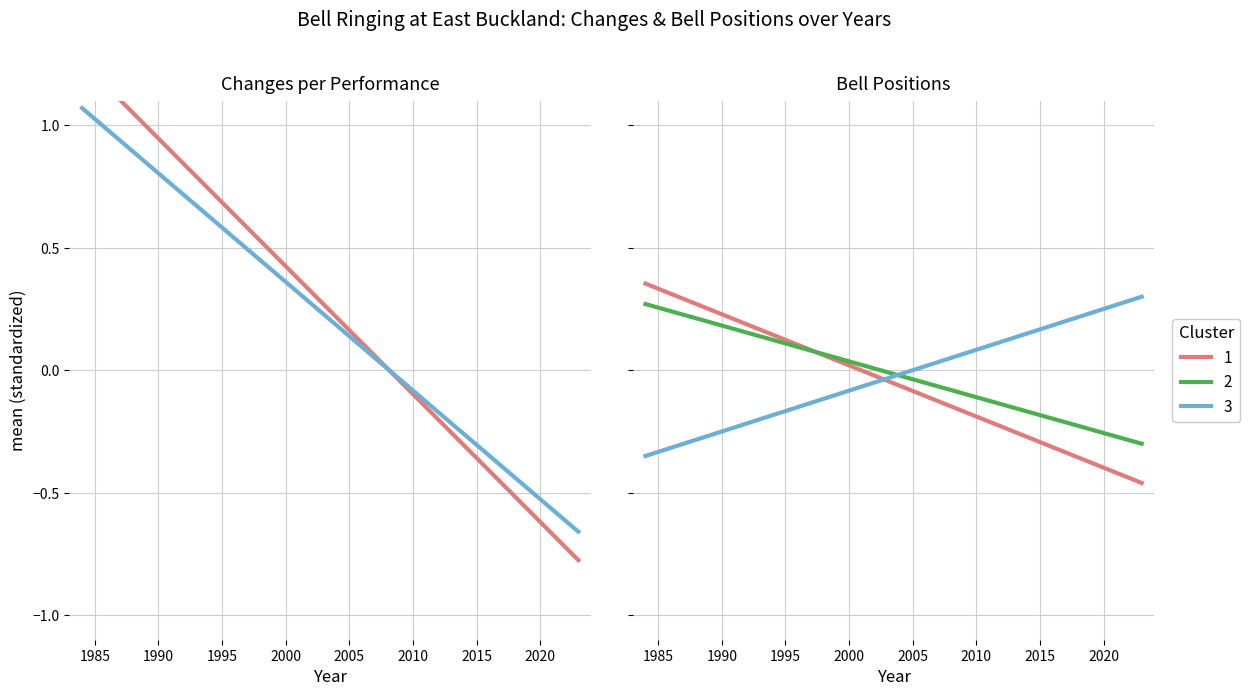

What is the minimum value shown in the chart?

-0.8